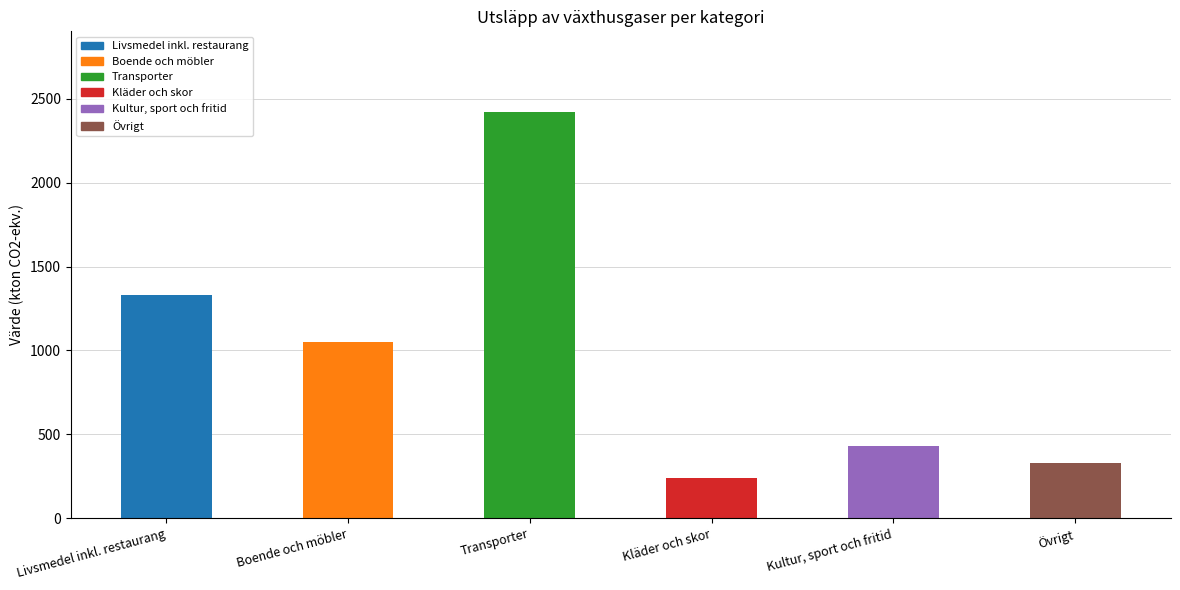

Reading left to right, list all the values displayed in this chart.

Livsmedel inkl. restaurang=1331	Boende och möbler=1053	Transporter=2419	Kläder och skor=238	Kultur, sport och fritid=433	Övrigt=331